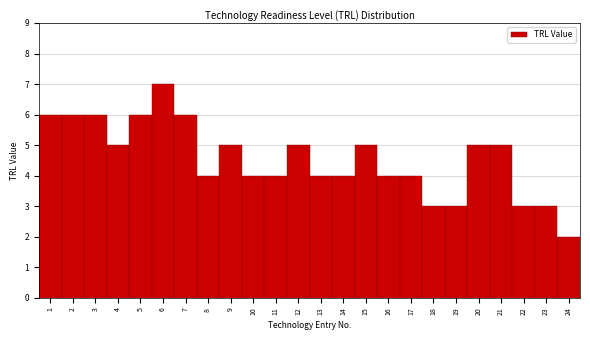

Reading left to right, extract all data points from this chart.

1=6	2=6	3=6	4=5	5=6	6=7	7=6	8=4	9=5	10=4	11=4	12=5	13=4	14=4	15=5	16=4	17=4	18=3	19=3	20=5	21=5	22=3	23=3	24=2